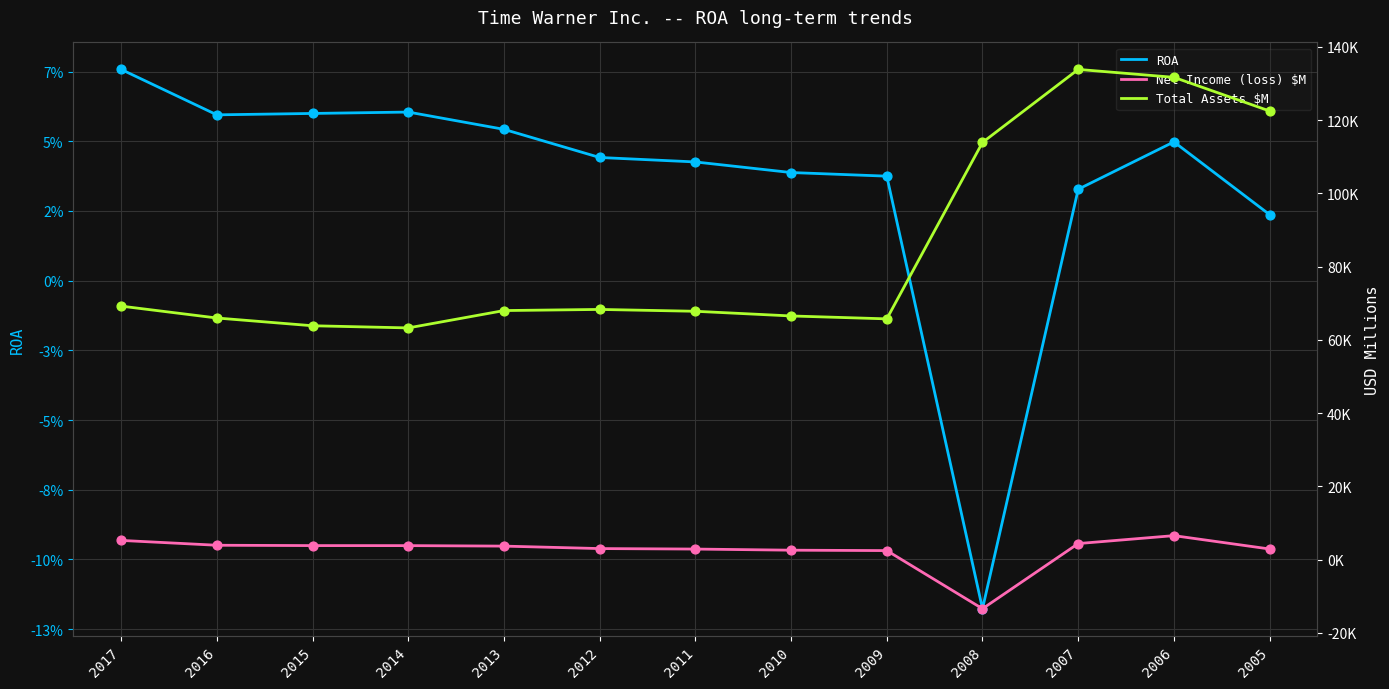

Which series reaches the minimum Y coordinate?

Net Income (loss) $M